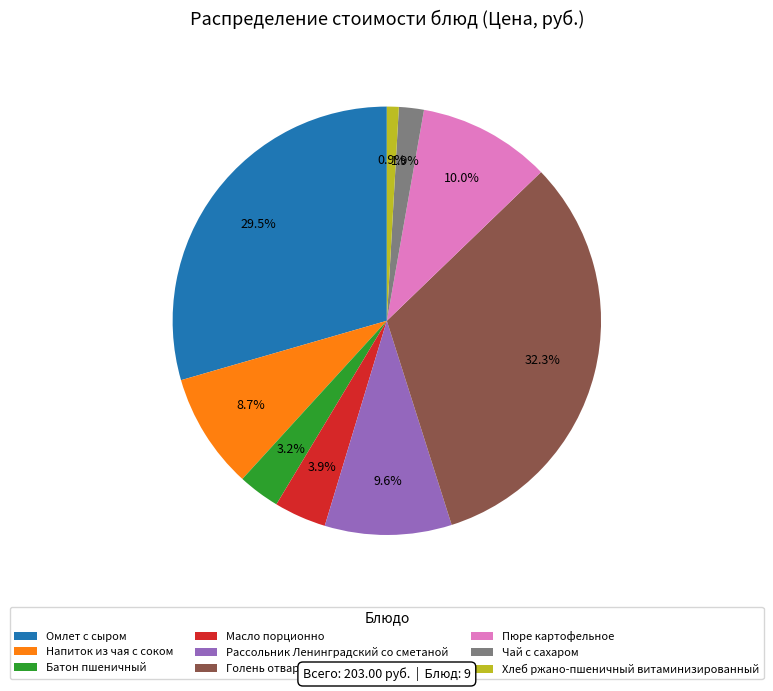

How many slices are in this pie chart?

9